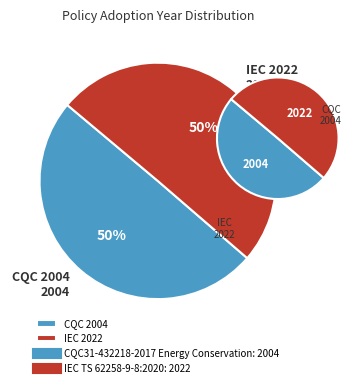

The IEC TS 62258-9-8:2020 slice represents 39% of the pie. True or false?

False